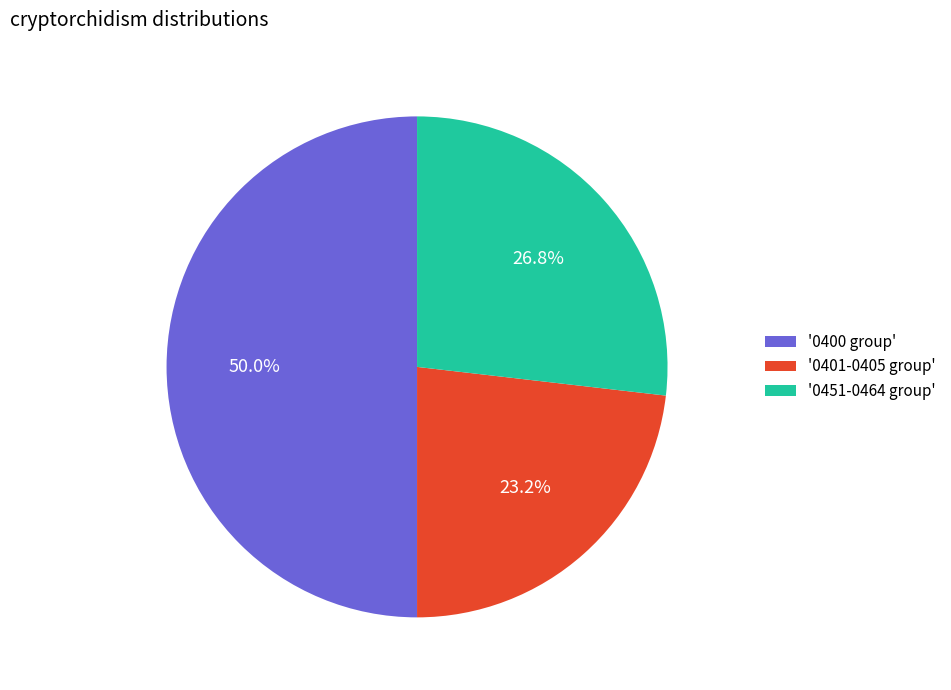

What is the largest slice in the pie chart?

'0400 group'